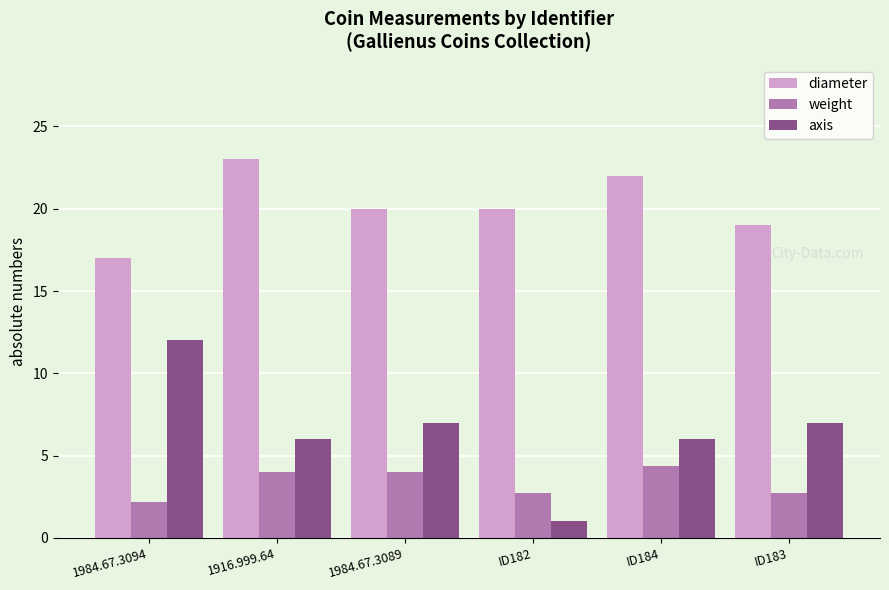

Read the diameter value at ID182.

20.0